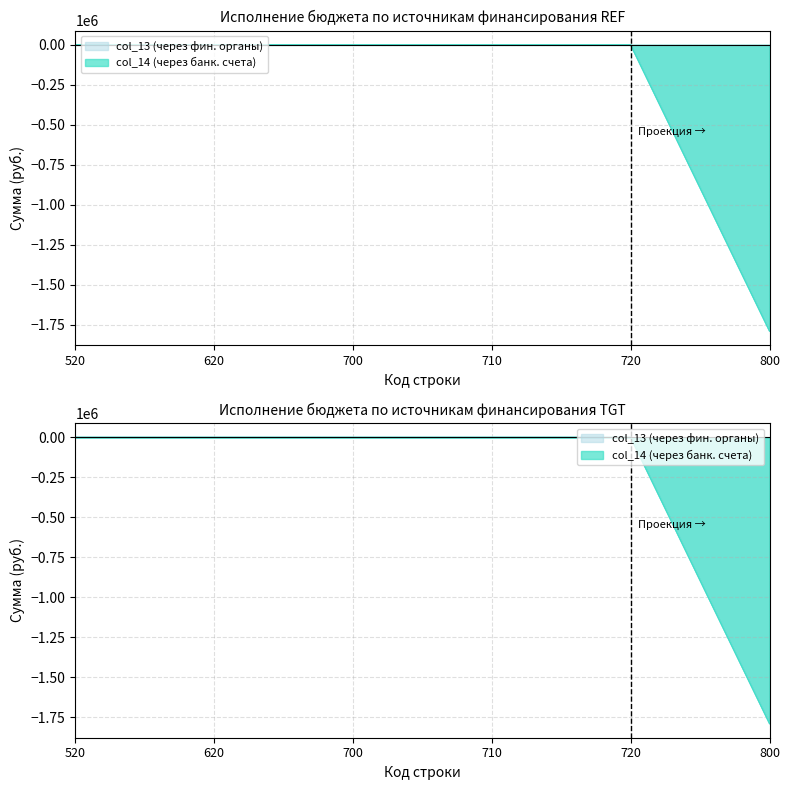

Reading right to left, transcribe all the data shown in this chart.

col_13 (через фин. органы): -1787543.8	0.0	0.0	0.0	0.0	0.0
col_14 (через банк. счета): -1787543.8	0.0	0.0	0.0	0.0	0.0